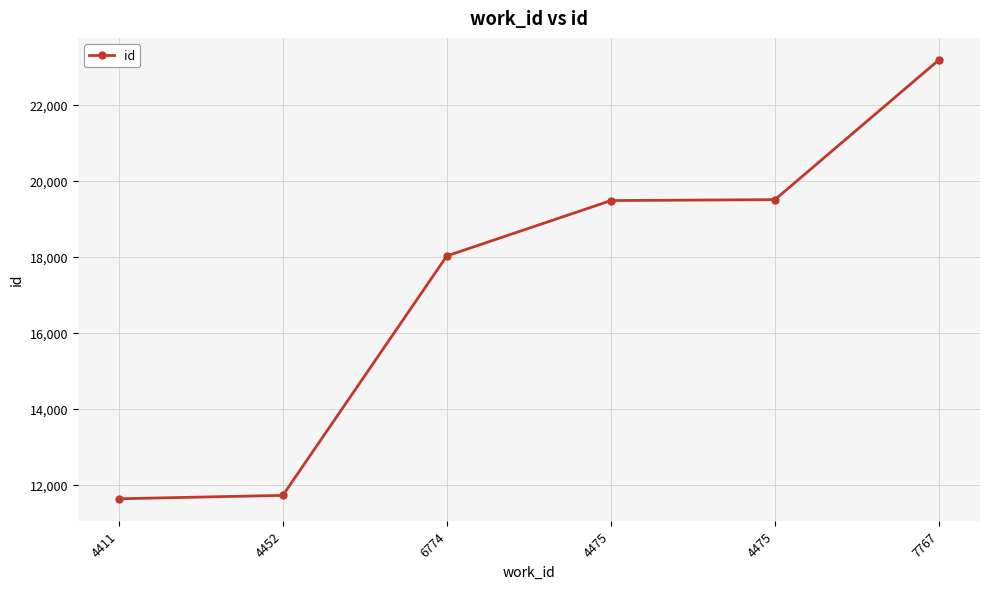

Does the chart have visible grid lines?

Yes